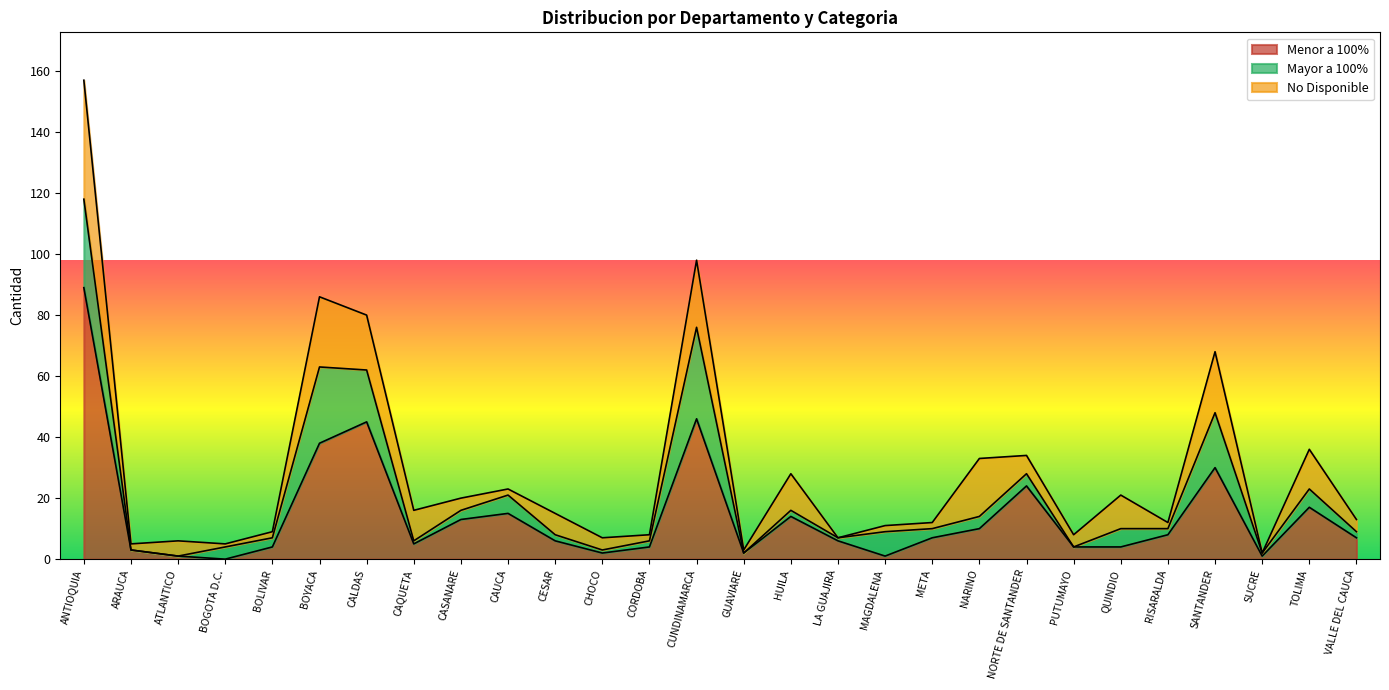

The value of Mayor a 100% at SUCRE is 1. True or false?

False